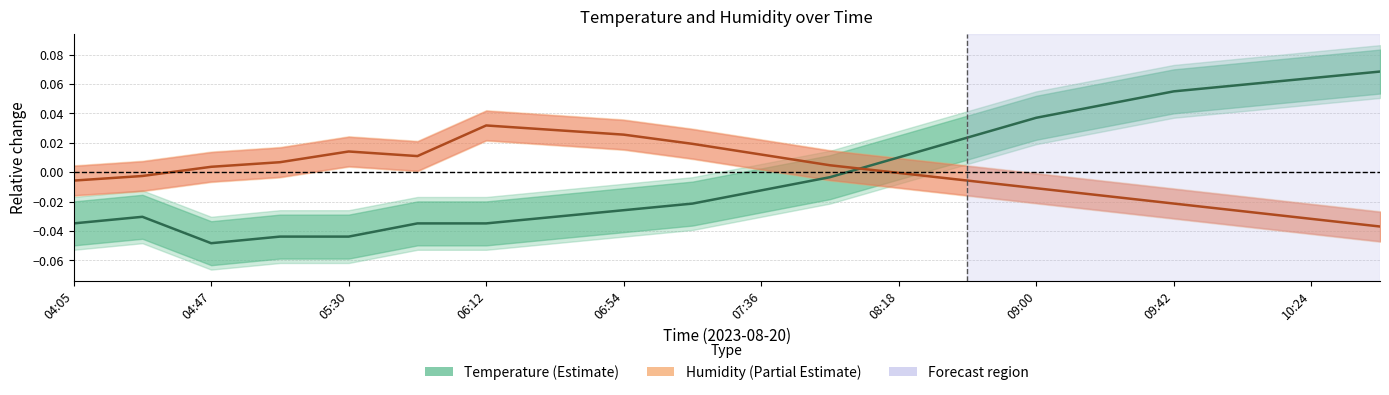

Where is Temperature nearest to the value 0?

11